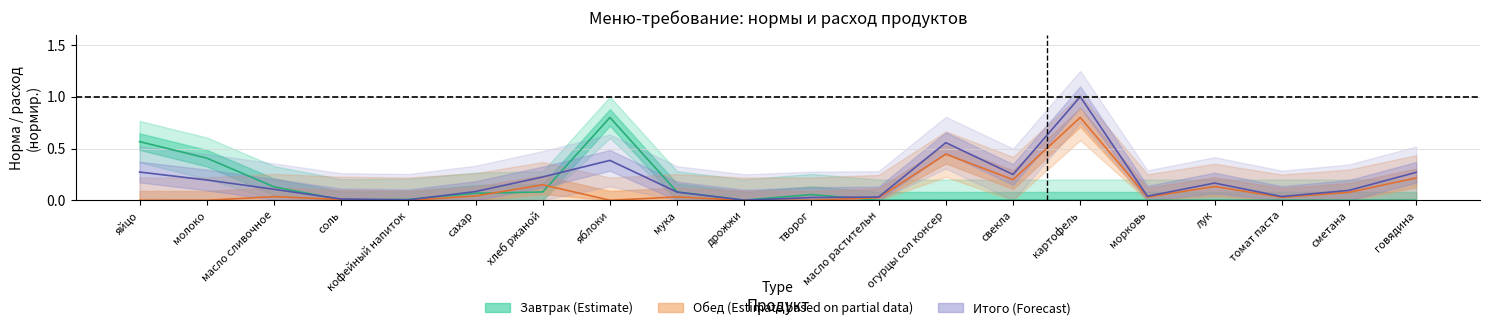

Does the chart display data point markers on the line(s)?

No